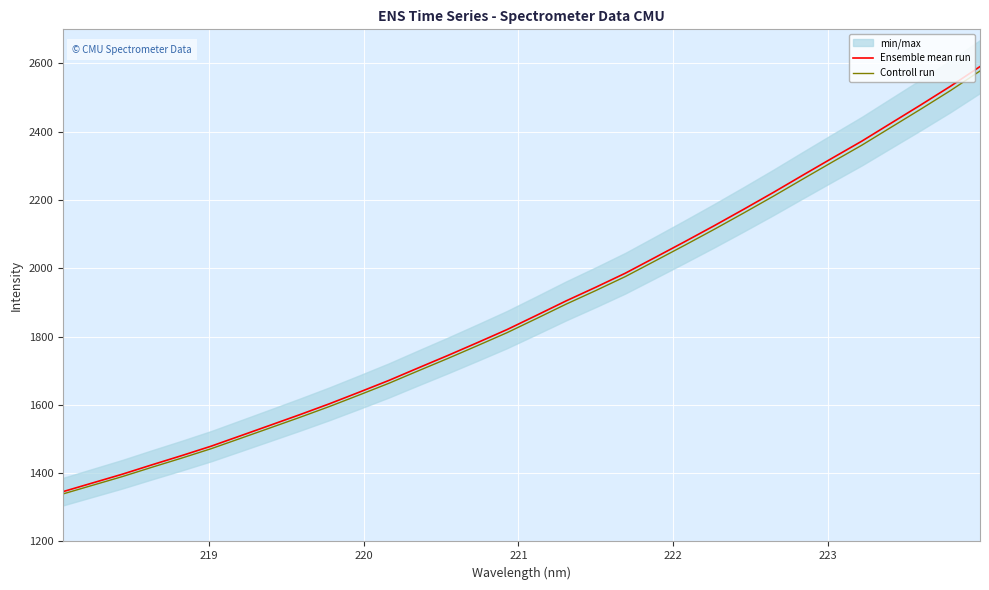

Reading left to right, list all the values displayed in this chart.

Ensemble mean run: 1345.9	1371.4	1396.9	1424.3	1451.2	1479.0	1509.7	1540.5	1571.4	1603.3	1637.0	1671.4	1708.3	1744.8	1782.4	1820.6	1862.4	1904.7	1944.6	1985.7	2031.5	2077.6	2124.5	2172.7	2221.9	2272.6	2322.8	2372.5	2425.8	2478.9	2533.3	2590.9
Controll run: 1339.2	1364.6	1389.9	1417.2	1443.9	1471.6	1502.1	1532.8	1563.5	1595.3	1628.9	1663.0	1699.7	1736.0	1773.4	1811.5	1853.1	1895.2	1934.9	1975.8	2021.4	2067.2	2113.9	2161.9	2210.8	2261.2	2311.2	2360.7	2413.6	2466.5	2520.6	2578.0